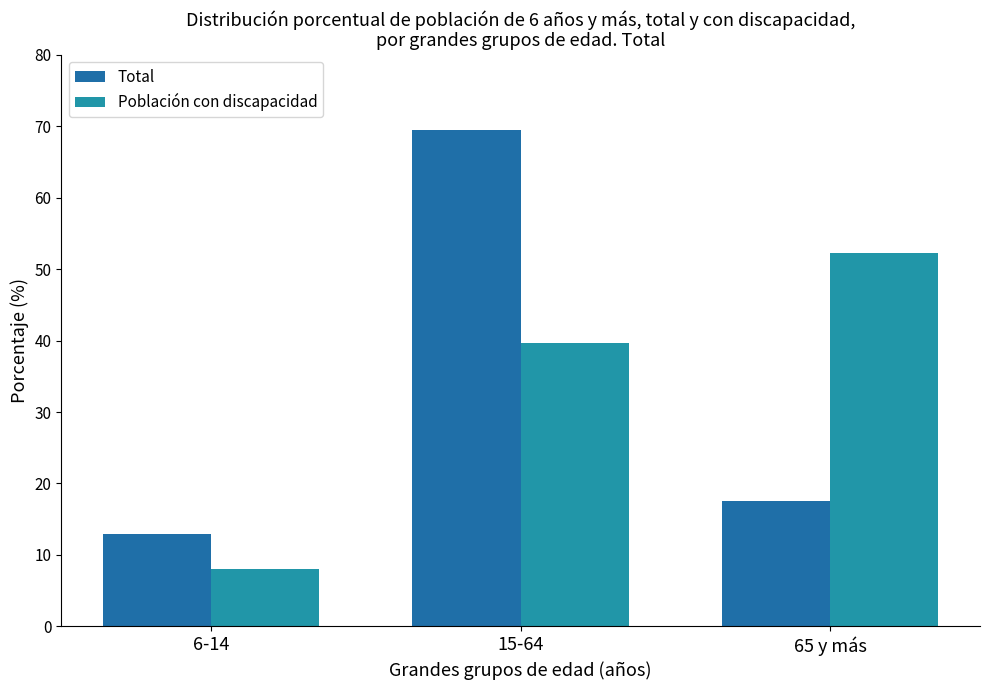

Is the value of Total at 15-64 greater than the value of Población con discapacidad at 15-64?

Yes